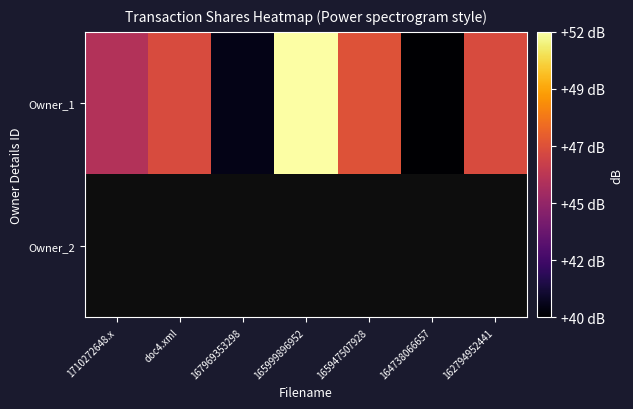

What is the maximum value shown in the chart?

51.8